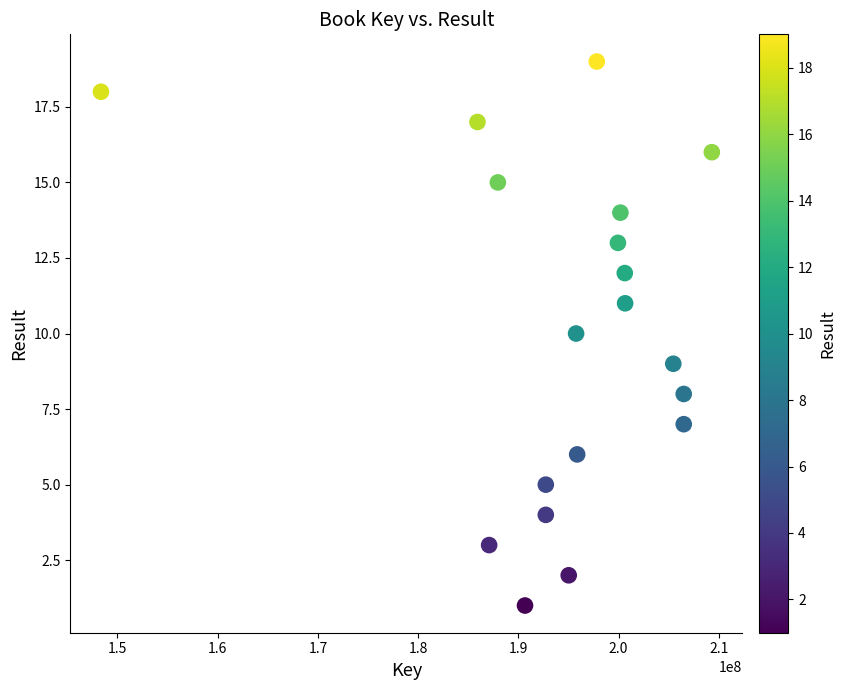

What is the range of X values (max minus min)?

60950615